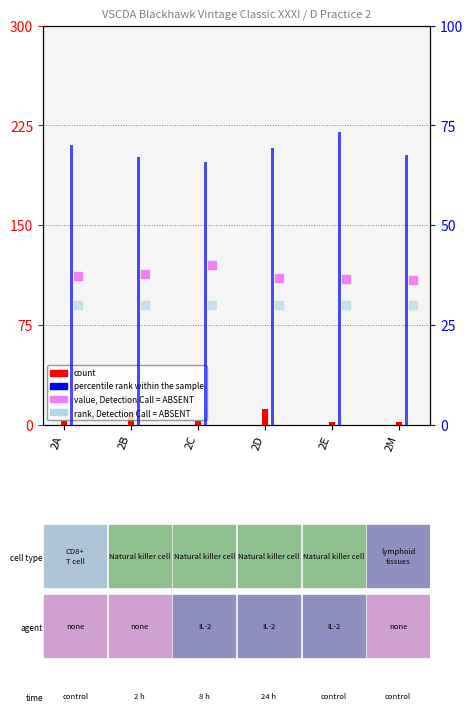

At which category is the sum across all series the highest?

2D